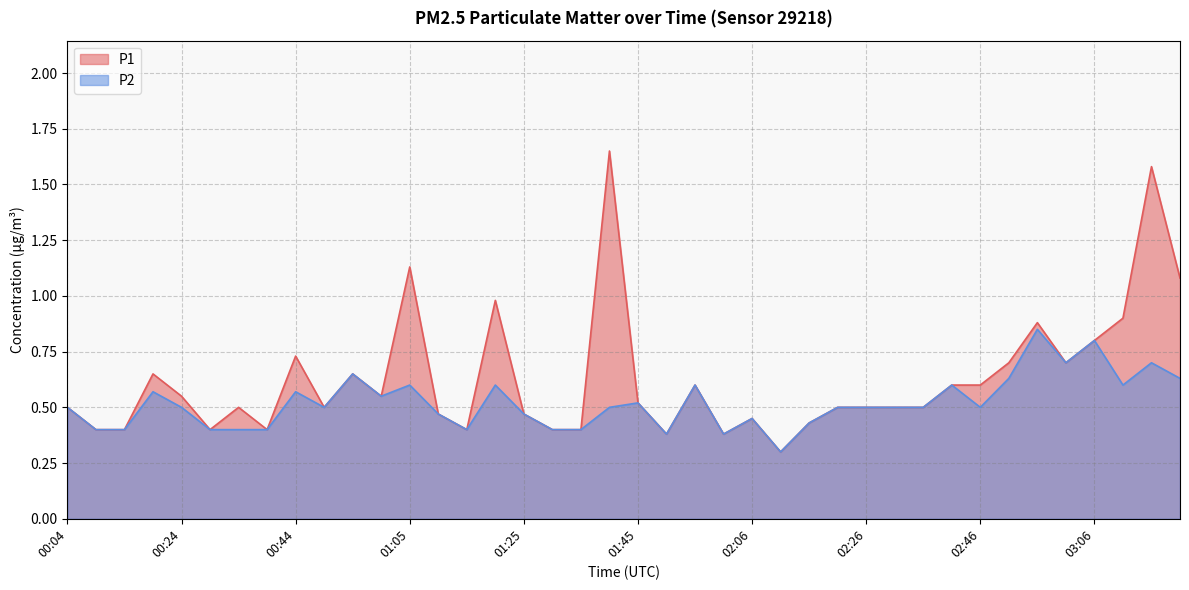

Which series has the largest total across all categories?

P1